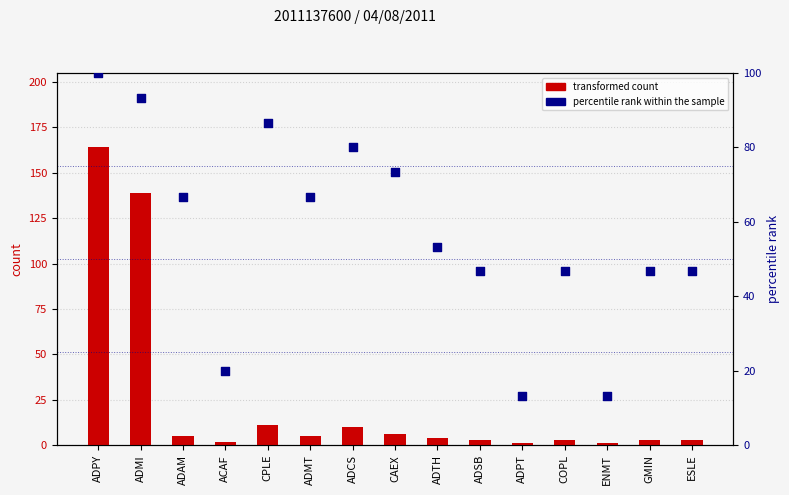

Which series has the widest spread of Y values?

transformed count